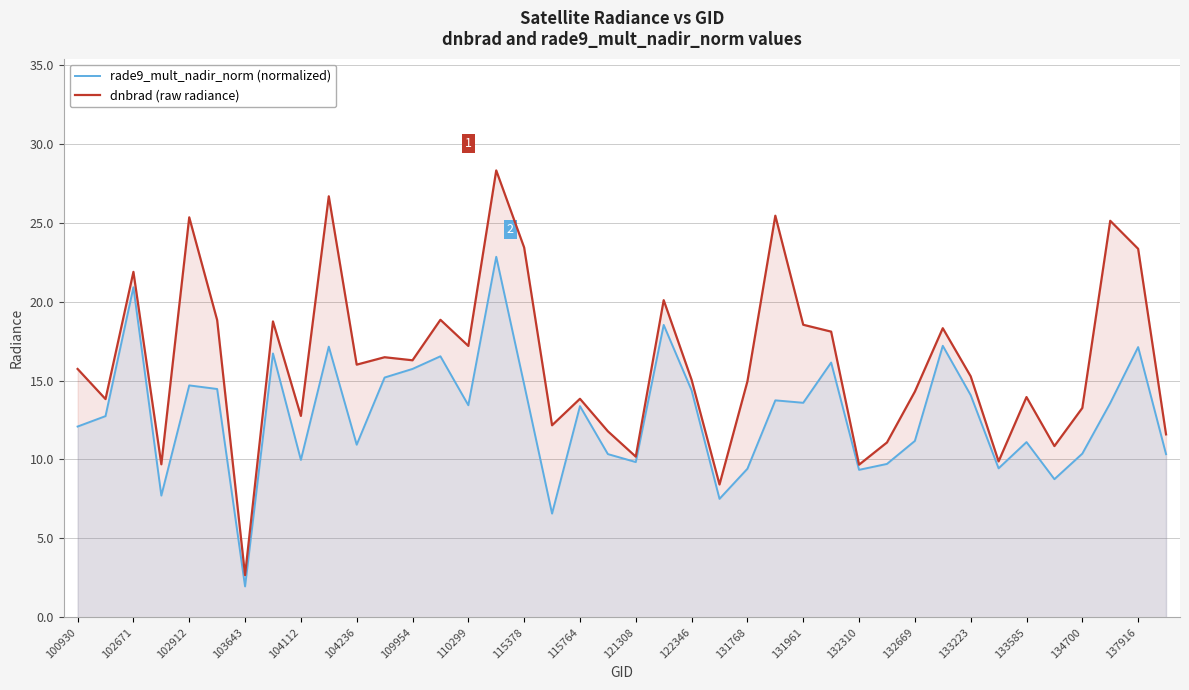

What is the lowest value of the rade9_mult_nadir_norm (normalized) series?

2.0